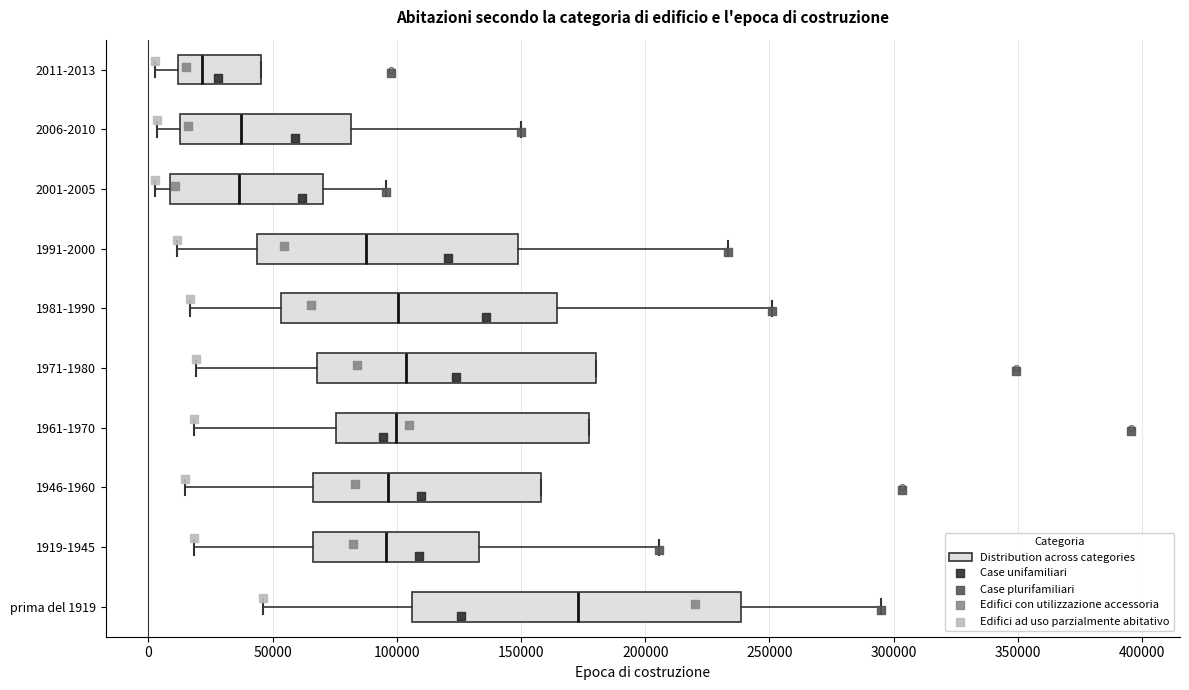

Reading bottom to top, transcribe this box plot: for each box, give where its median line is, the range the box spans, and where its two whiskers end, as read against the x-axis. The values are not printed on the chart, so give them approximately, as read against the axis.

prima del 1919: median 175000, box 105000 to 240000, whiskers 45000 to 295000
1919-1945: median 95000, box 65000 to 135000, whiskers 20000 to 205000
1946-1960: median 95000, box 65000 to 160000, whiskers 15000 to 160000
1961-1970: median 100000, box 75000 to 180000, whiskers 20000 to 180000
1971-1980: median 105000, box 70000 to 180000, whiskers 20000 to 180000
1981-1990: median 100000, box 55000 to 165000, whiskers 15000 to 250000
1991-2000: median 90000, box 45000 to 150000, whiskers 10000 to 235000
2001-2005: median 35000, box 10000 to 70000, whiskers 5000 to 95000
2006-2010: median 40000, box 15000 to 80000, whiskers 5000 to 150000
2011-2013: median 20000, box 10000 to 45000, whiskers 5000 to 45000